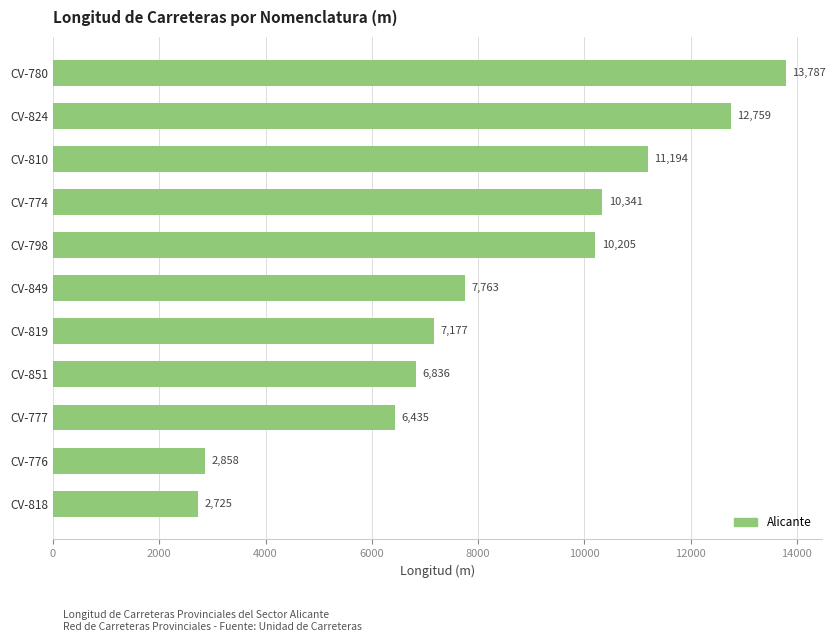

What is the difference between the second highest and minimum values?

10034